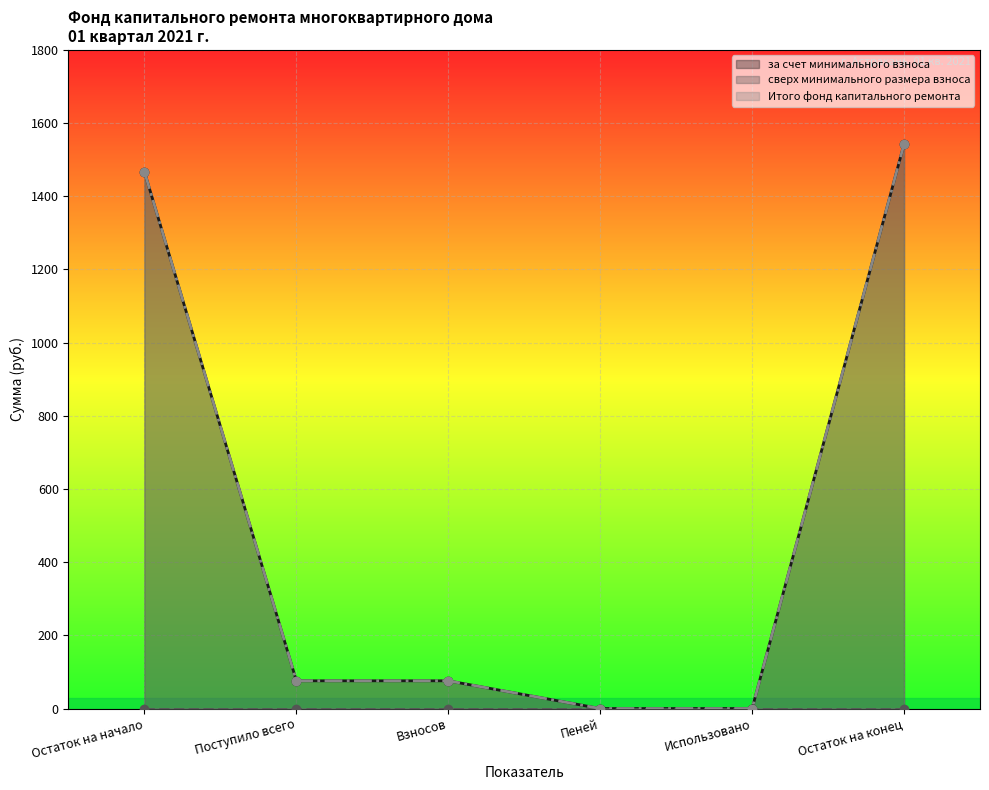

Does the chart display data point markers on the line(s)?

Yes